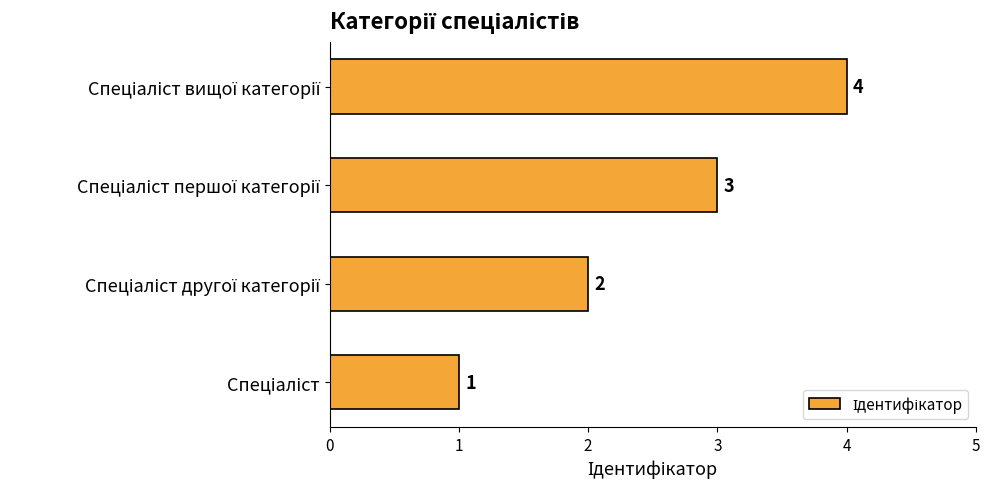

What is the sum of all values?

10